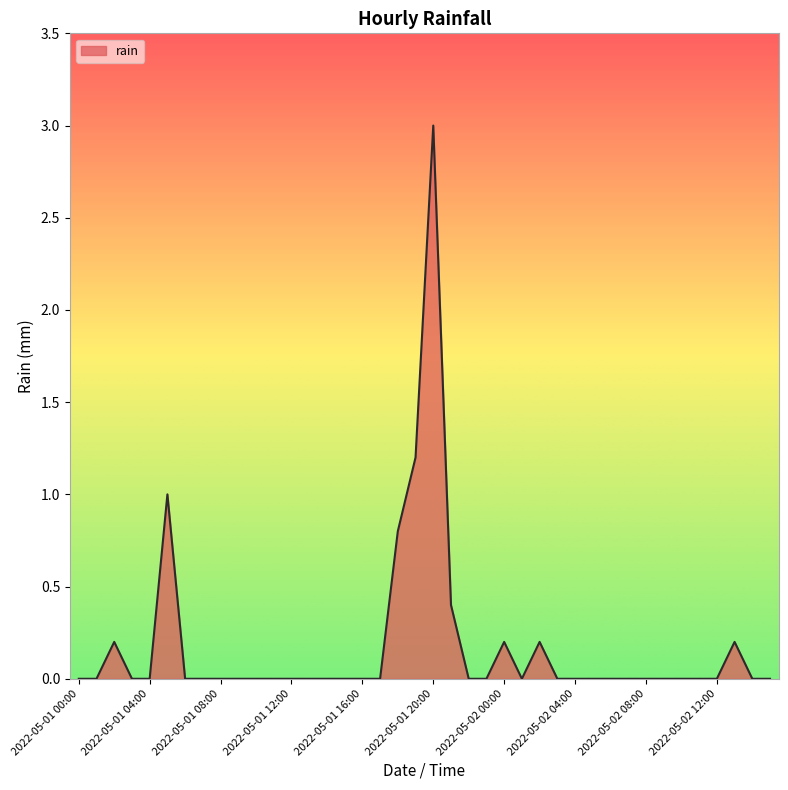

What is the greatest value displayed?

3.0